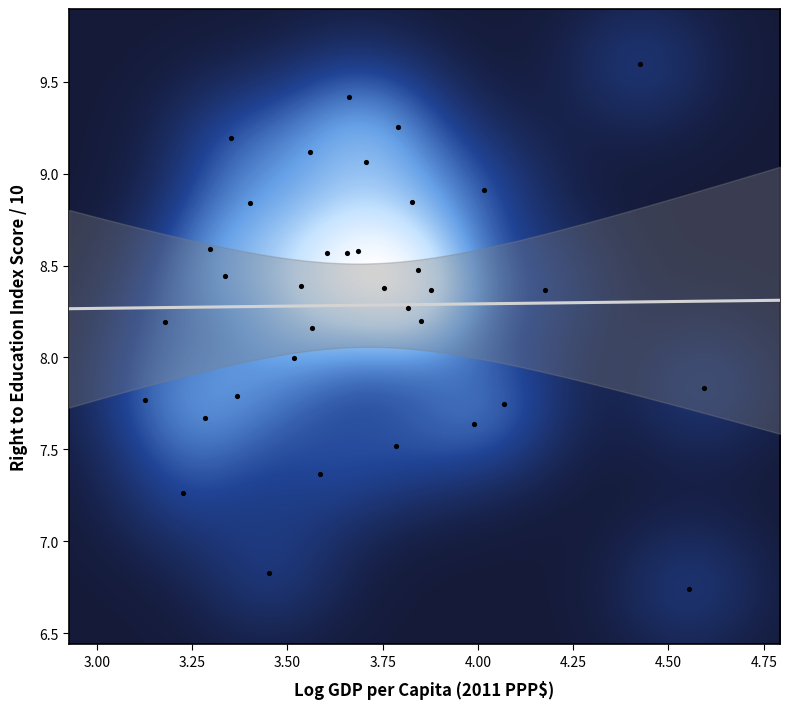

What is the range of Y values (max minus min)?

2.9